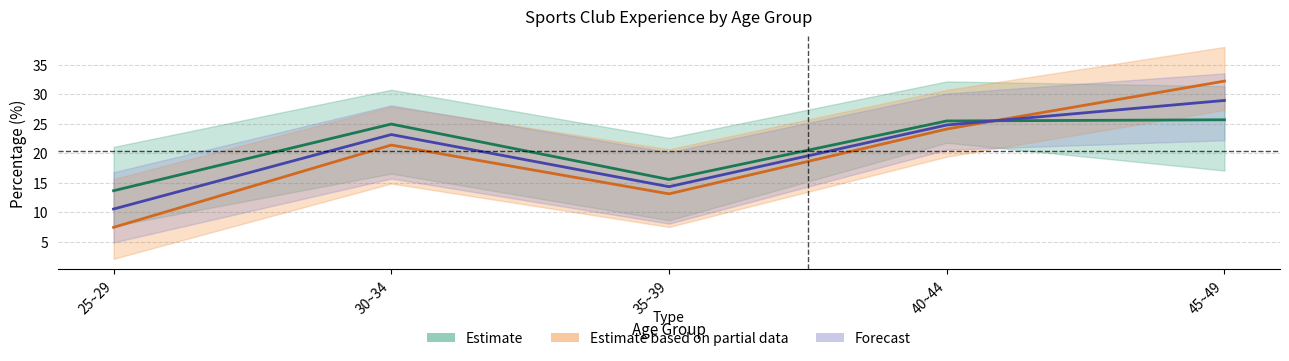

How many data points in Forecast (Combined A%) are less than 23?

2